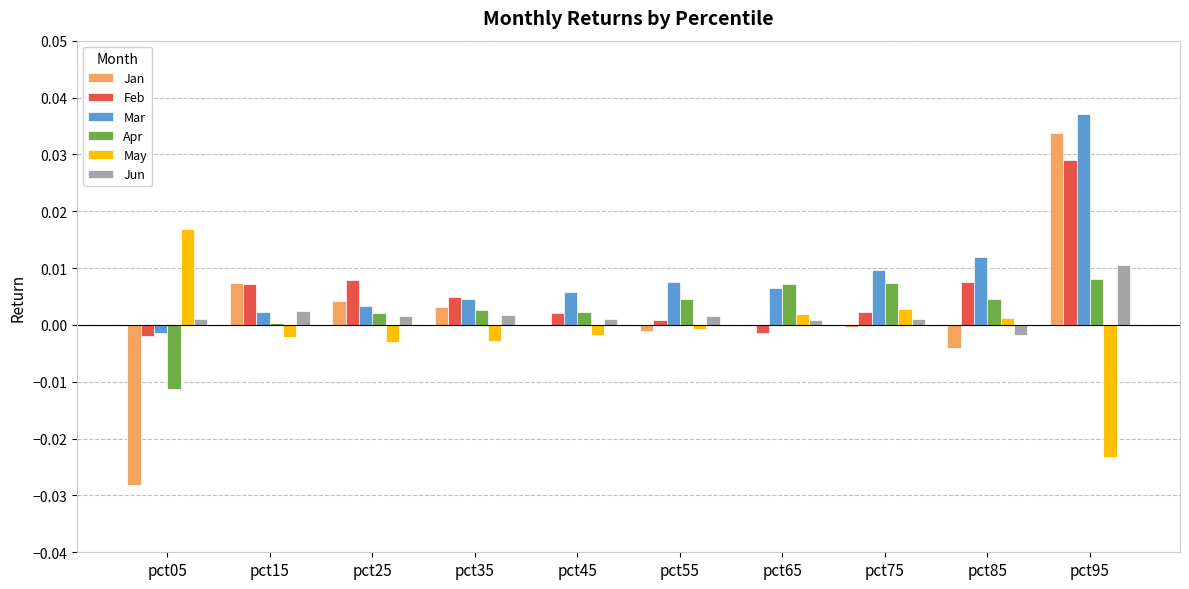

How many values in Jun are above zero?

9